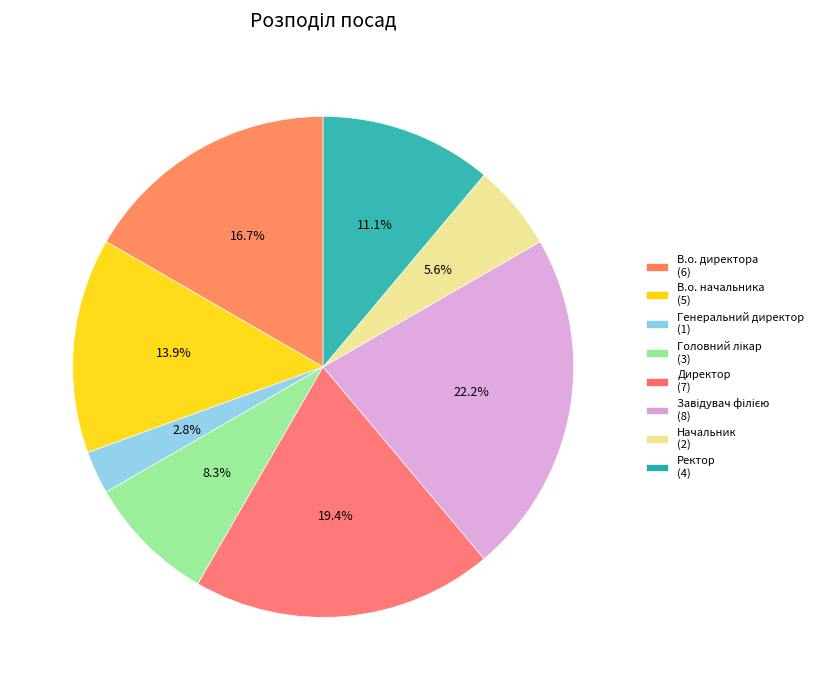

Combined, do Головний лікар and В.о. начальника account for over 50%?

No